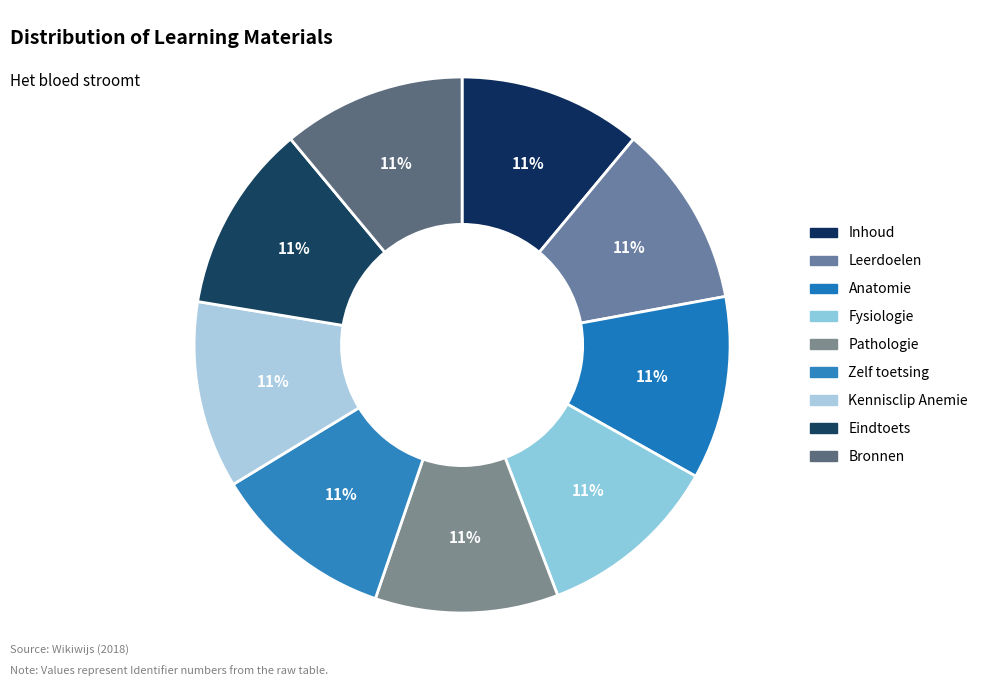

Approximately how many times larger is the value at Kennisclip Anemie compared to Leerdoelen?

1.0